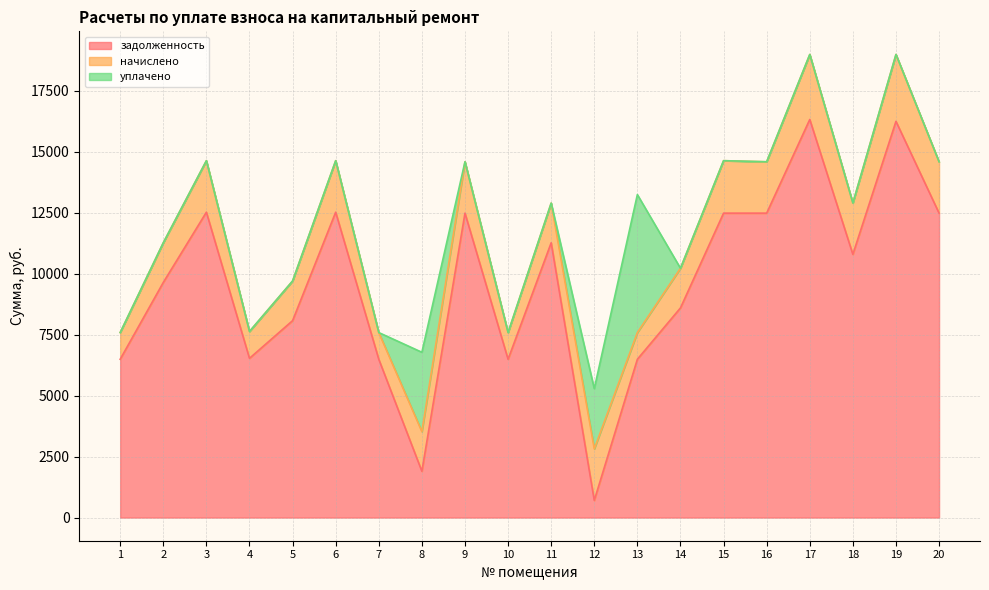

Reading right to left, extract all data points from this chart.

задолженность: 12480.0	16243.2	10790.0	16320.0	12480.0	12480.0	8594.2	6489.6	704.2	11264.9	6489.6	12480.0	1897.5	6489.6	12518.4	8072.2	6528.0	12518.4	9638.4	6489.6
начислено: 2106.0	2741.0	2106.0	2664.2	2106.0	2150.9	1626.5	1095.1	2112.5	1626.5	1095.1	2106.0	1626.5	1095.1	2112.5	1626.5	1101.6	2112.5	1626.5	1095.1
уплачено: 0.0	0.0	0.0	0.0	0.0	0.0	0.0	5656.0	2469.2	0.0	0.0	0.0	3252.9	0.0	0.0	0.0	0.0	0.0	0.0	0.0